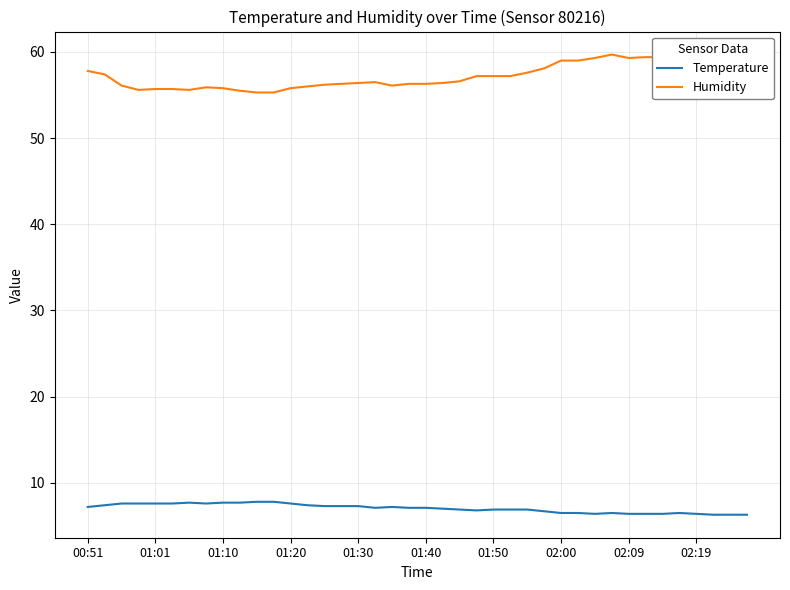

What is the maximum value for Temperature?

7.8